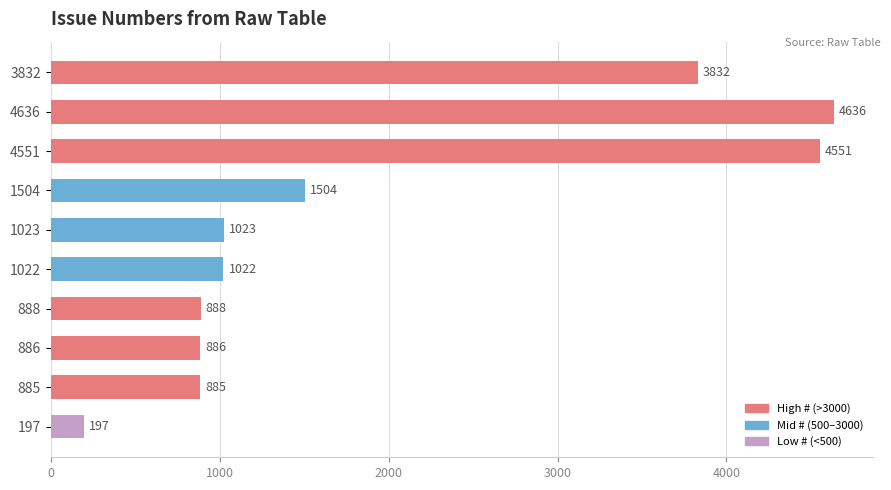

What is the difference between the values at 1023 and 888?

135